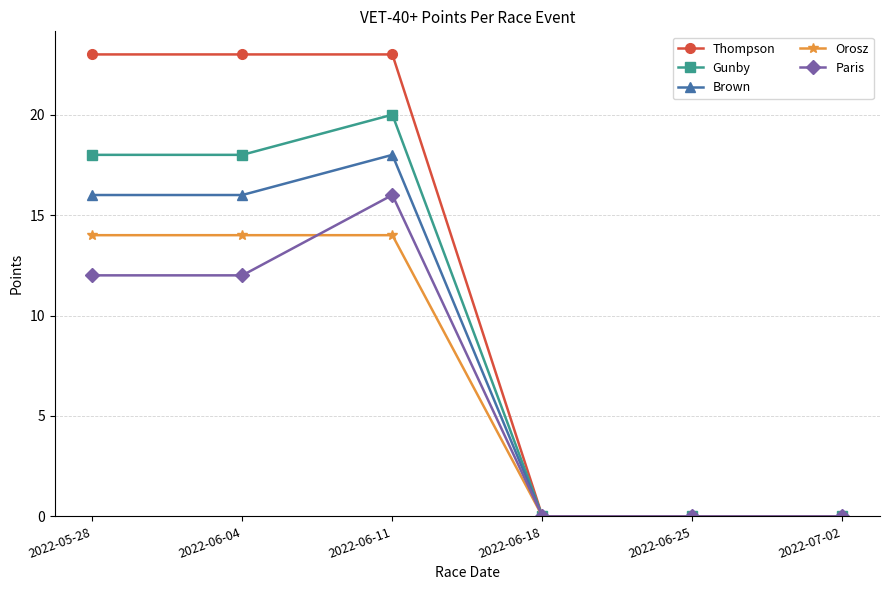

Which series has the largest total across all categories?

Thompson